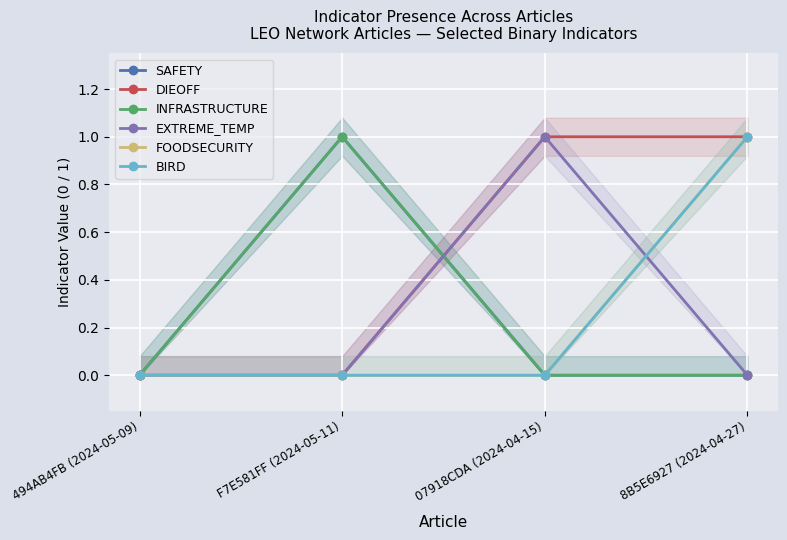

At which category does the chart reach its peak across all series?

F7E581FF (2024-05-11)